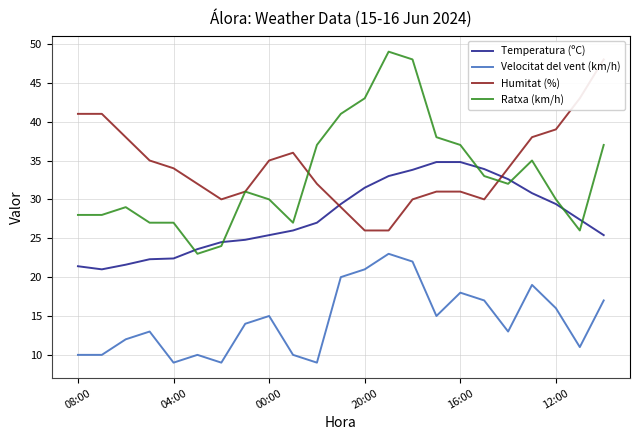

Which series has the widest spread of values?

Ratxa (km/h)